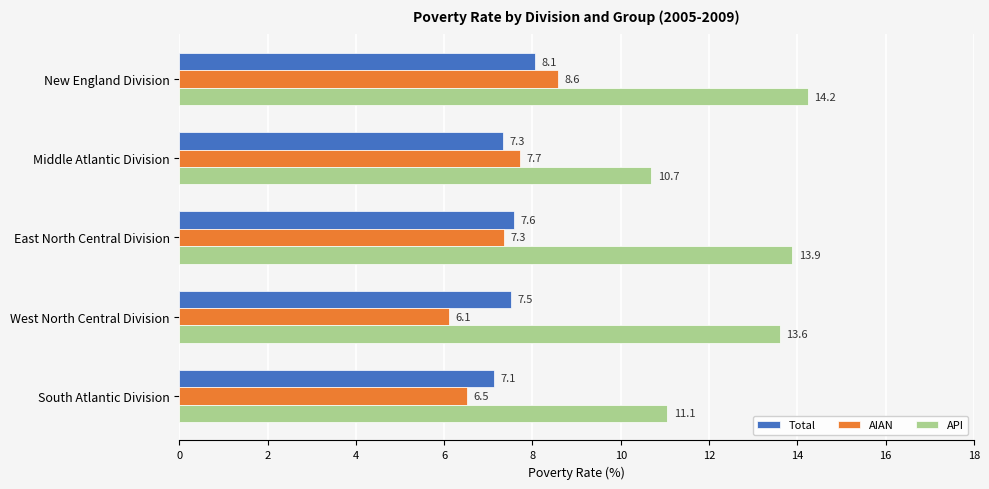

What is the difference between the maximum and minimum values in the AIAN series?

2.5